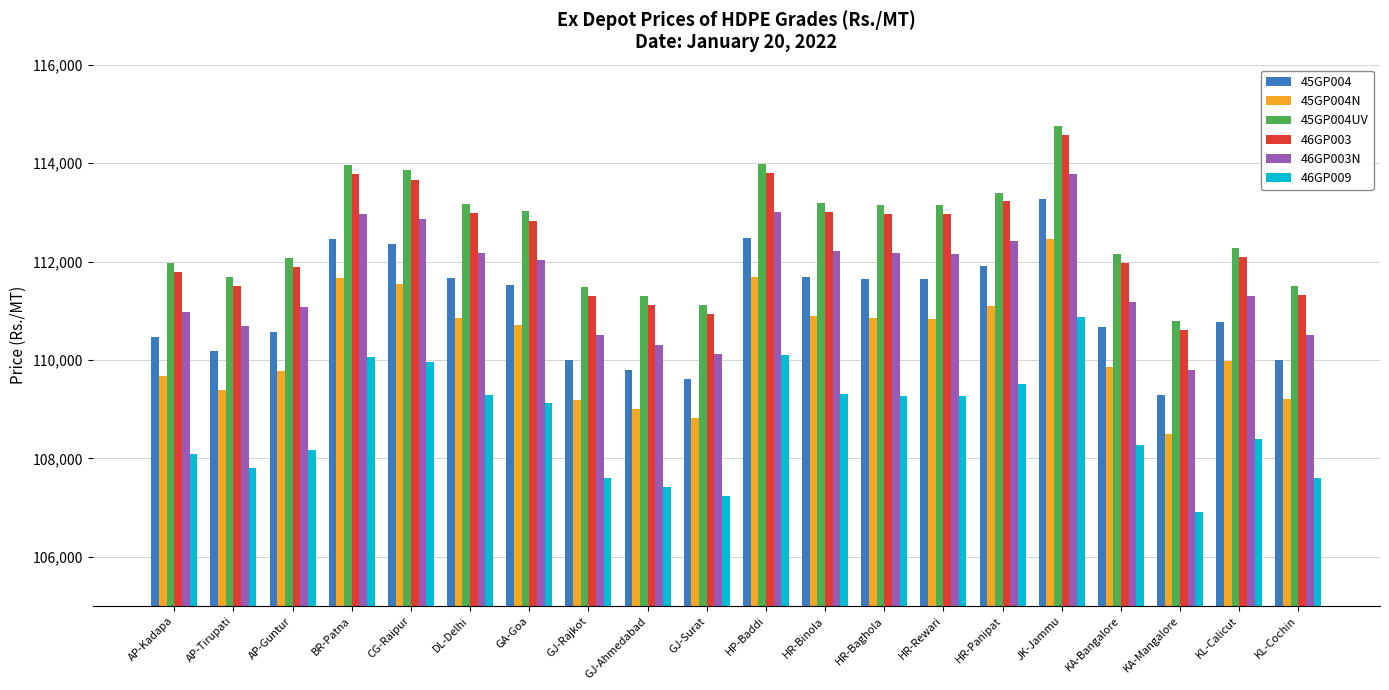

What is the label of the 2nd bar from the left?

AP-Tirupati